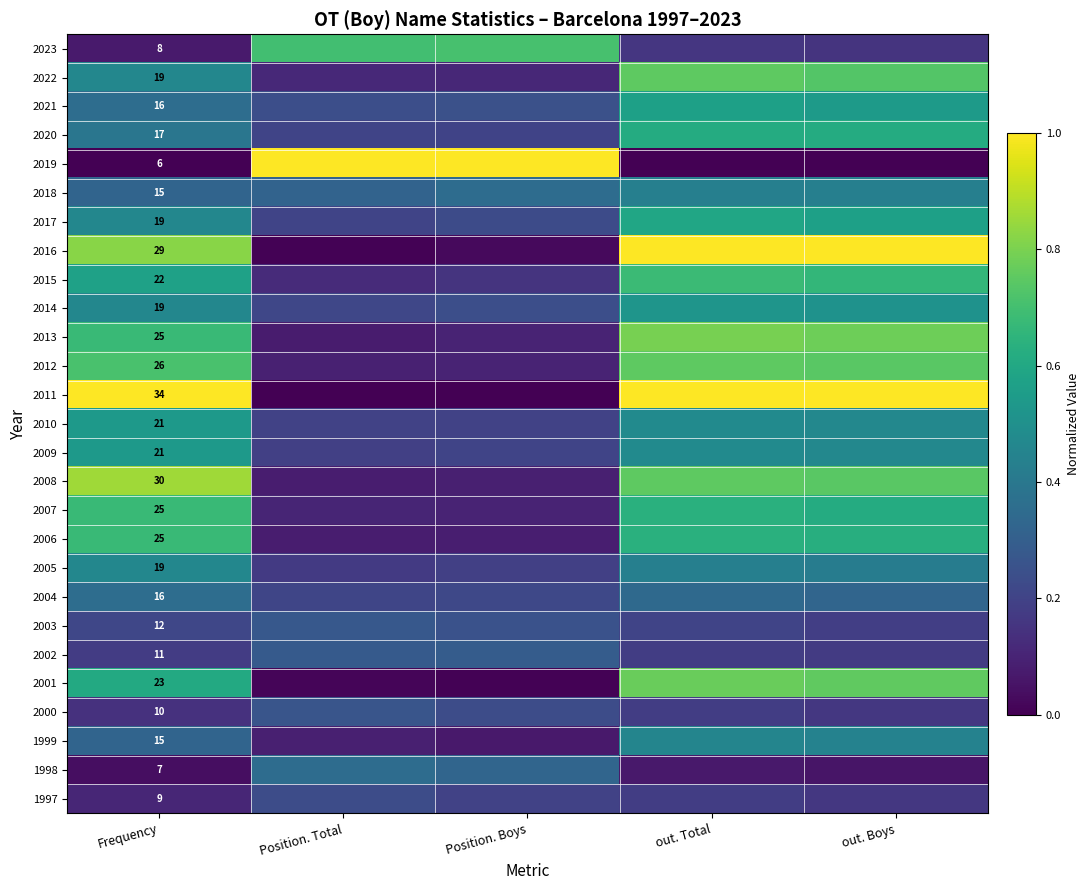

How many data points does each series have?

5